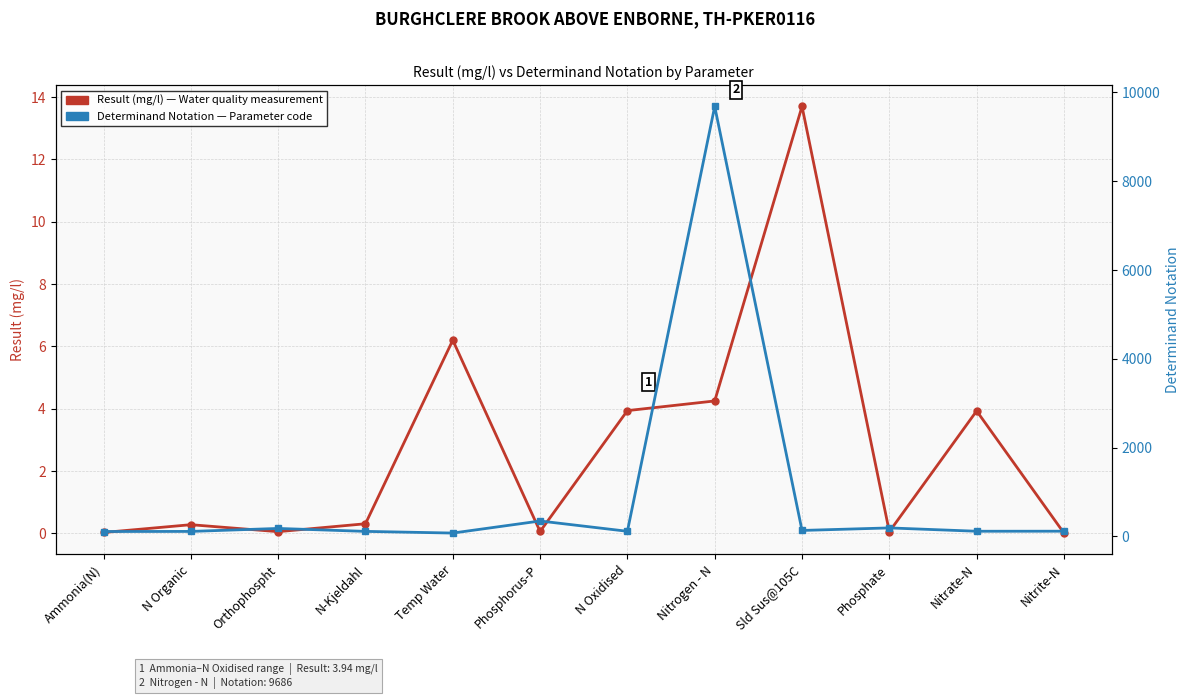

Reading right to left, what are all the values shown in this chart?

Result (mg/l): Nitrite-N=0.0	Nitrate-N=3.9	Phosphate=0.1	Sld Sus@105C=13.7	Nitrogen - N=4.2	N Oxidised=3.9	Phosphorus-P=0.1	Temp Water=6.2	N-Kjeldahl=0.3	Orthophospht=0.1	N Organic=0.3	Ammonia(N)=0.0
Determinand Notation: Nitrite-N=118.0	Nitrate-N=117.0	Phosphate=192.0	Sld Sus@105C=135.0	Nitrogen - N=9686.0	N Oxidised=116.0	Phosphorus-P=348.0	Temp Water=76.0	N-Kjeldahl=114.0	Orthophospht=180.0	N Organic=113.0	Ammonia(N)=111.0